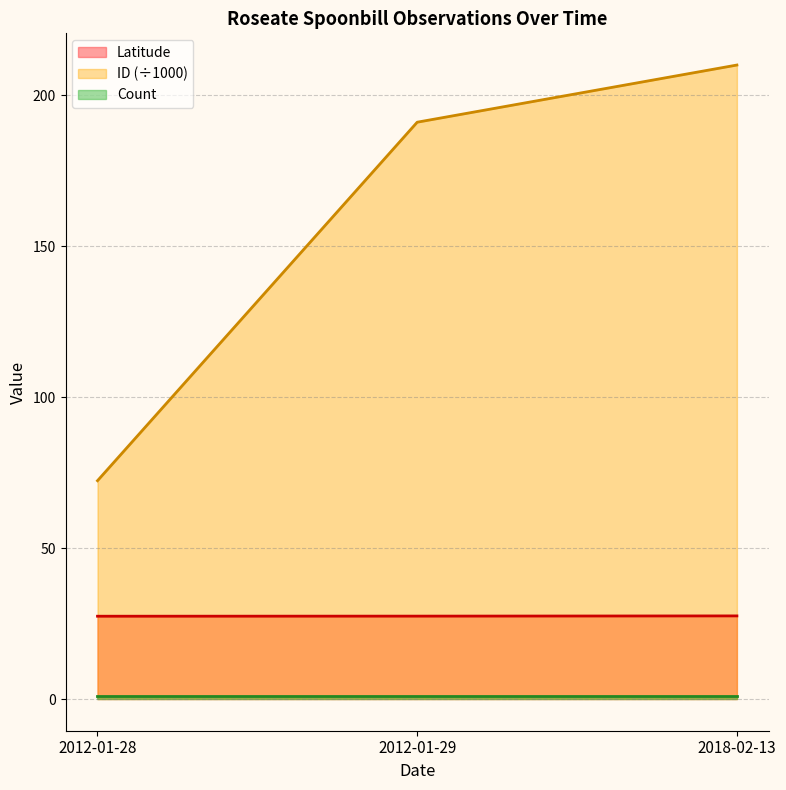

Count the Latitude values in the range 27 to 28.

3